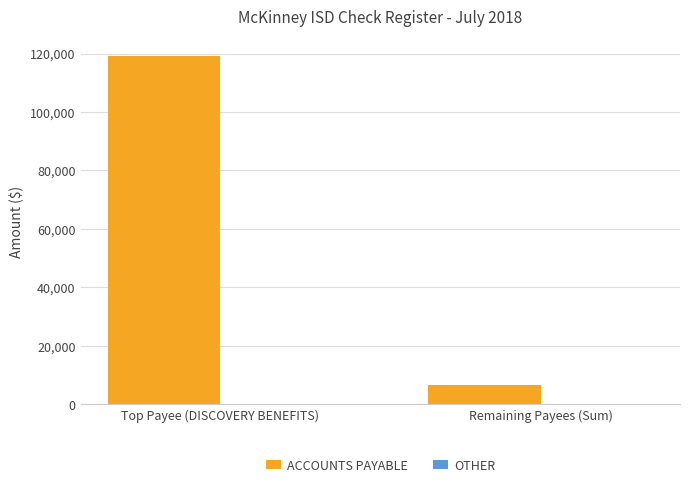

What position from the left is Top Payee (DISCOVERY BENEFITS)?

1